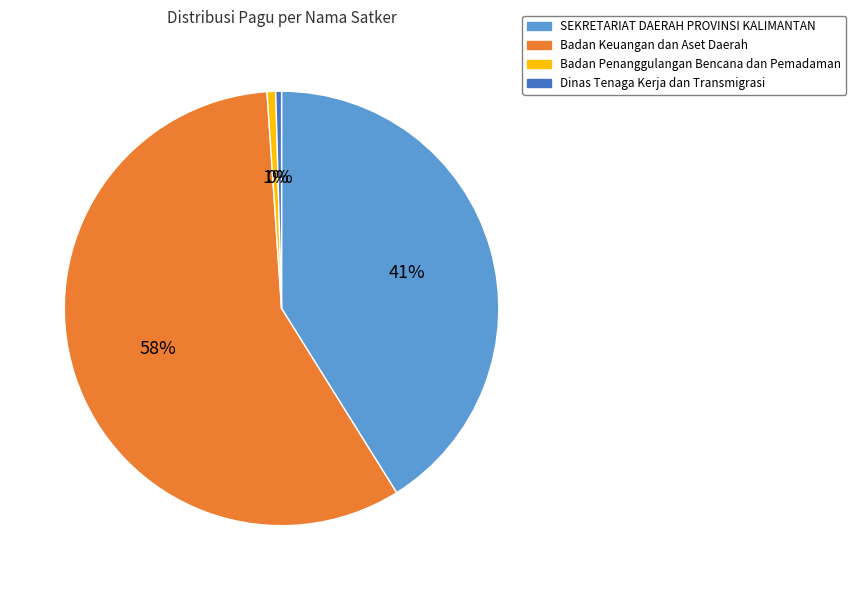

To the nearest percent, what is the average slice percentage?

25%